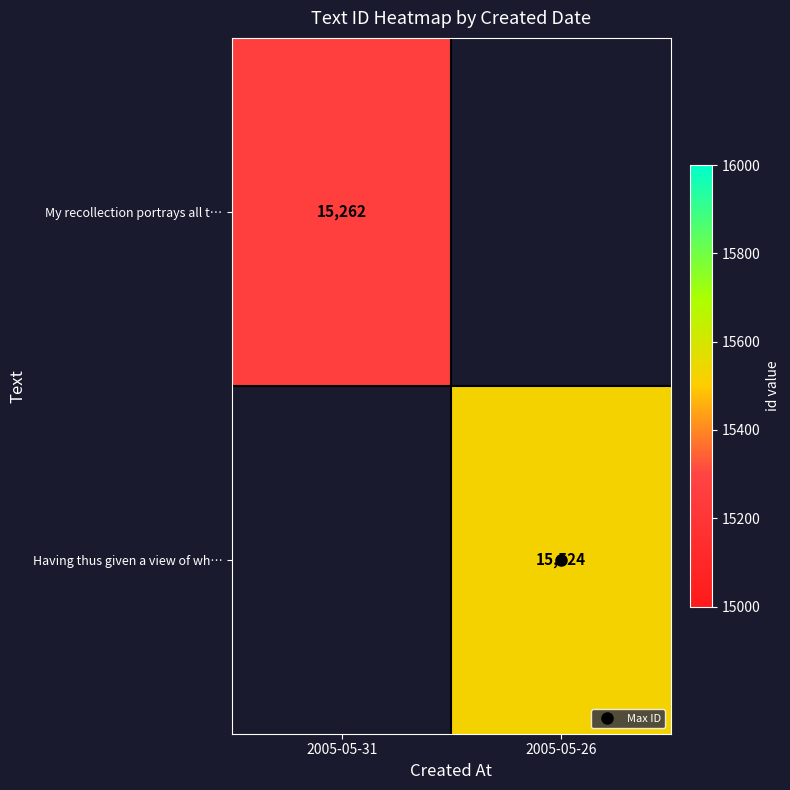

What value does the Having thus given a view of wh… series have at 2005-05-26?

15524.0